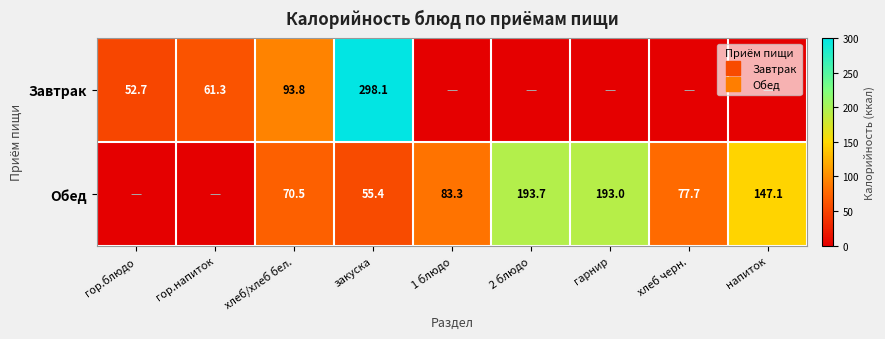

The value of Обед at закуска is 16.9. True or false?

False